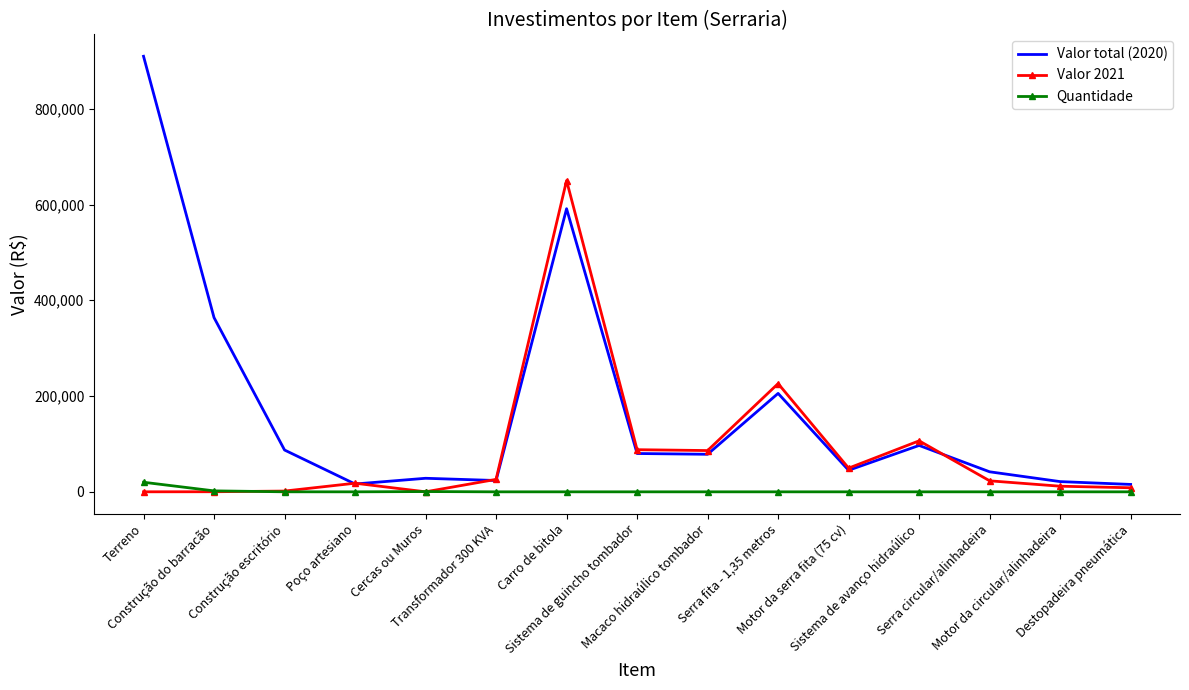

True or false: Valor total (2020) and Valor 2021 cross at least once.

True